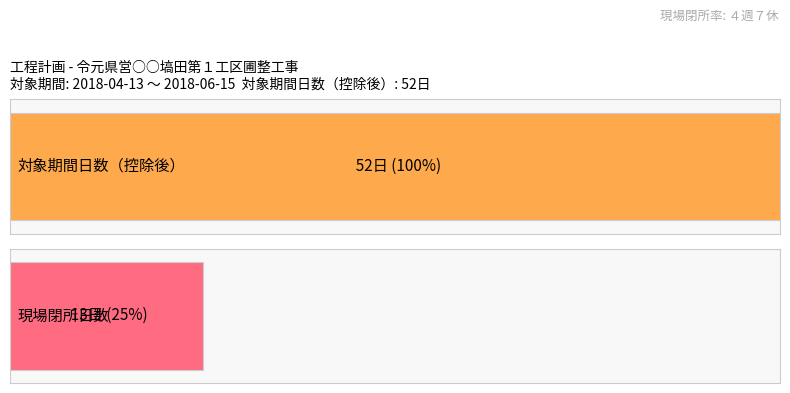

Is it true that 計画 equals 13 at 現場閉所日数?

True